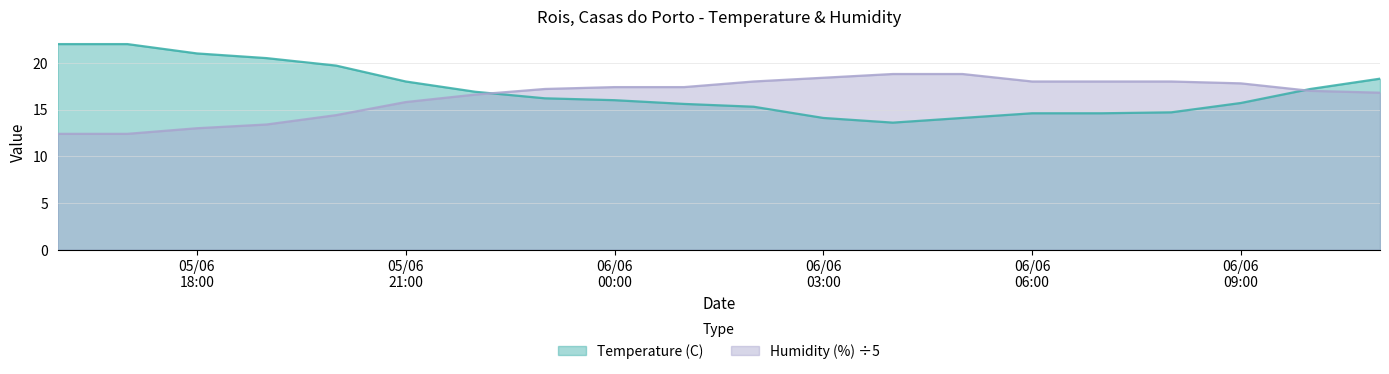

What is the lowest value of the Humidity (%) ÷5 series?

12.4